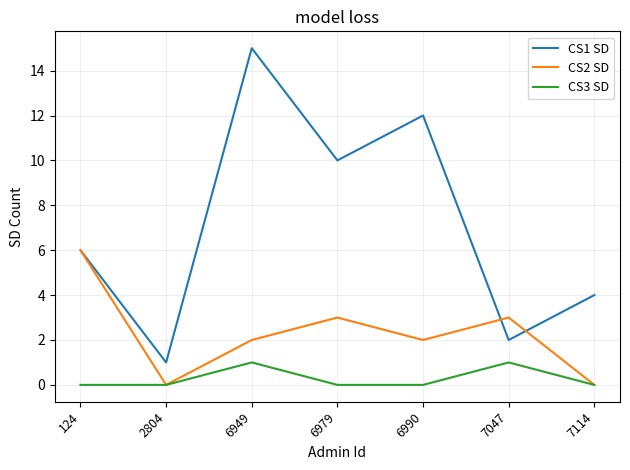

Which series has the widest spread of values?

CS1 SD